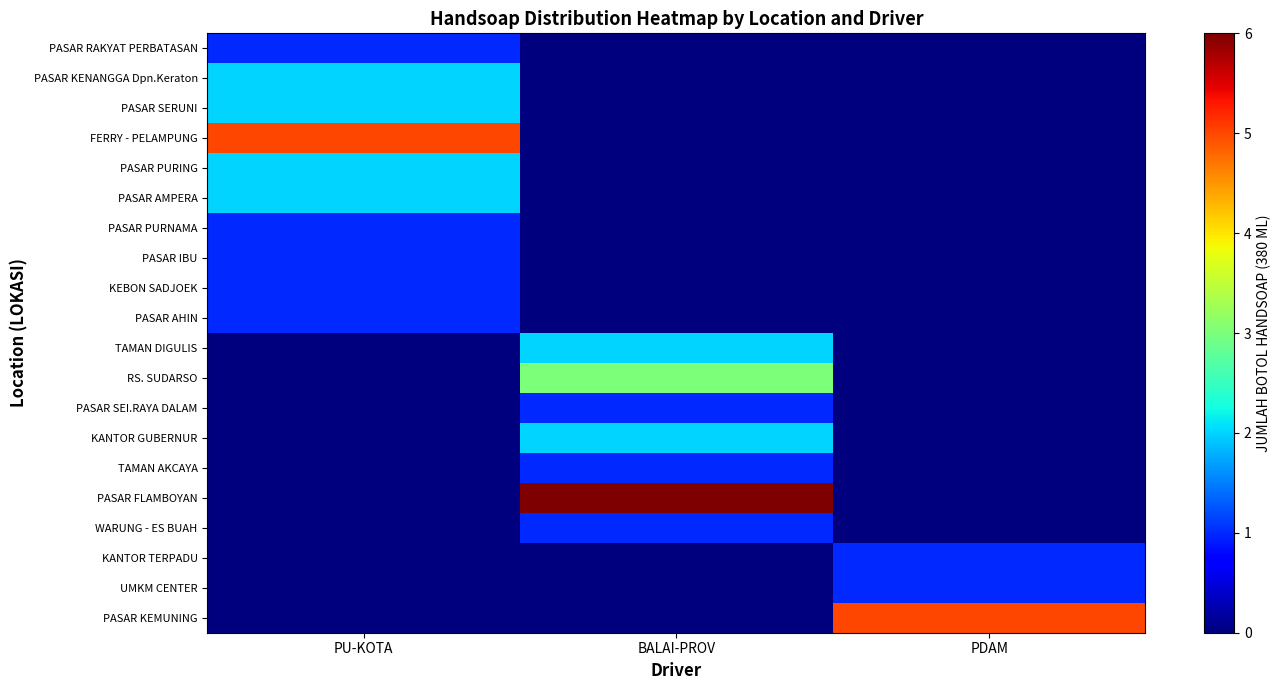

Reading left to right, transcribe all the data shown in this chart.

PASAR RAKYAT PERBATASAN: PU-KOTA=1	BALAI-PROV=0	PDAM=0
PASAR KENANGGA Dpn.Keraton: PU-KOTA=2	BALAI-PROV=0	PDAM=0
PASAR SERUNI: PU-KOTA=2	BALAI-PROV=0	PDAM=0
FERRY - PELAMPUNG: PU-KOTA=5	BALAI-PROV=0	PDAM=0
PASAR PURING: PU-KOTA=2	BALAI-PROV=0	PDAM=0
PASAR AMPERA: PU-KOTA=2	BALAI-PROV=0	PDAM=0
PASAR PURNAMA: PU-KOTA=1	BALAI-PROV=0	PDAM=0
PASAR IBU: PU-KOTA=1	BALAI-PROV=0	PDAM=0
KEBON SADJOEK: PU-KOTA=1	BALAI-PROV=0	PDAM=0
PASAR AHIN: PU-KOTA=1	BALAI-PROV=0	PDAM=0
TAMAN DIGULIS: PU-KOTA=0	BALAI-PROV=2	PDAM=0
RS. SUDARSO: PU-KOTA=0	BALAI-PROV=3	PDAM=0
PASAR SEI.RAYA DALAM: PU-KOTA=0	BALAI-PROV=1	PDAM=0
KANTOR GUBERNUR: PU-KOTA=0	BALAI-PROV=2	PDAM=0
TAMAN AKCAYA: PU-KOTA=0	BALAI-PROV=1	PDAM=0
PASAR FLAMBOYAN: PU-KOTA=0	BALAI-PROV=6	PDAM=0
WARUNG - ES BUAH: PU-KOTA=0	BALAI-PROV=1	PDAM=0
KANTOR TERPADU: PU-KOTA=0	BALAI-PROV=0	PDAM=1
UMKM CENTER: PU-KOTA=0	BALAI-PROV=0	PDAM=1
PASAR KEMUNING: PU-KOTA=0	BALAI-PROV=0	PDAM=5